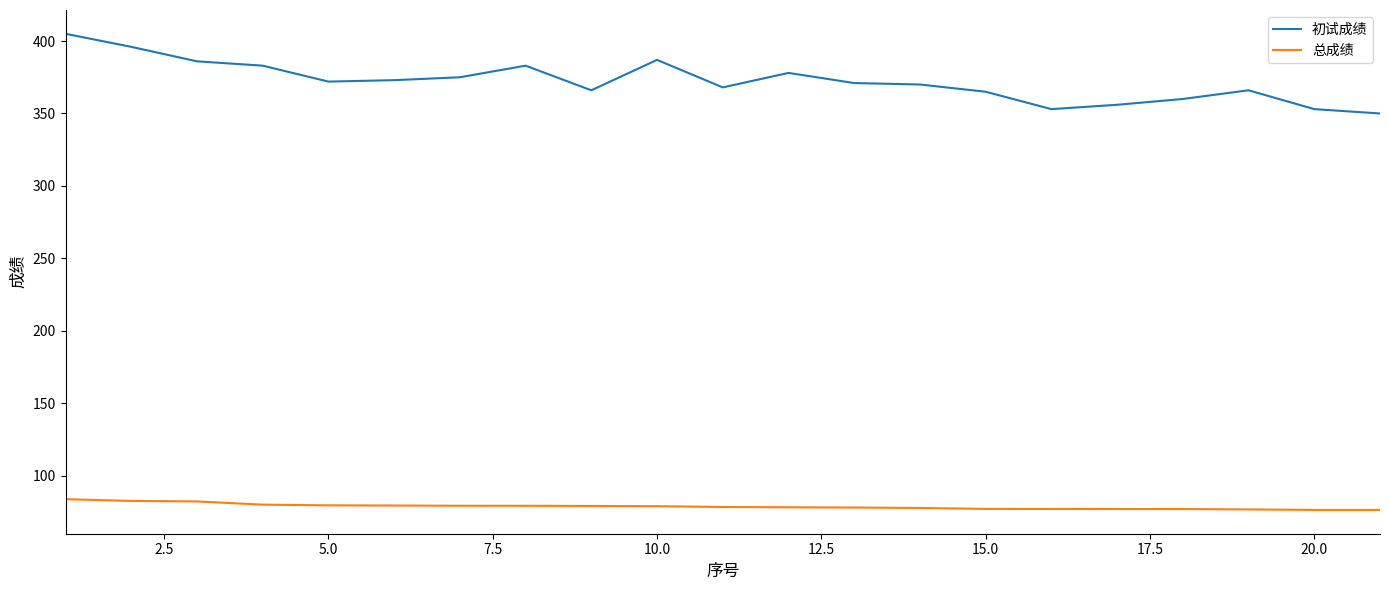

True or false: 总成绩 and 初试成绩 intersect in this chart.

False